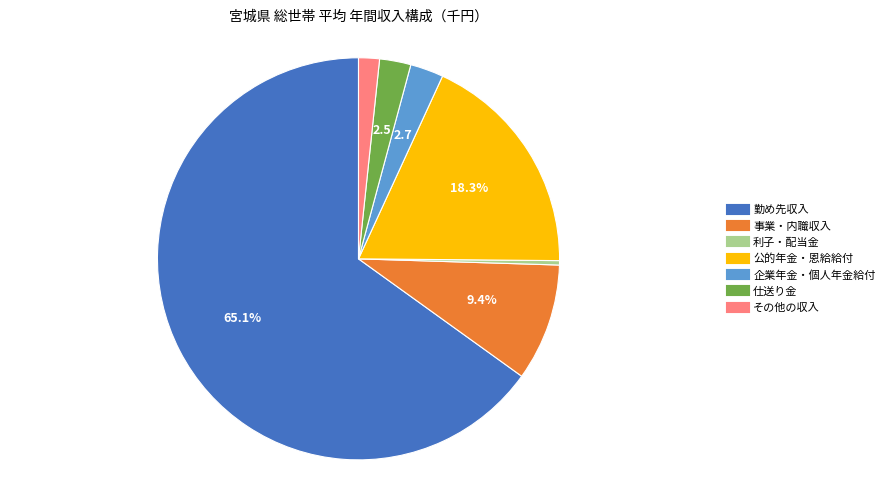

Is it true that 勤め先収入 is 58% of the pie?

False